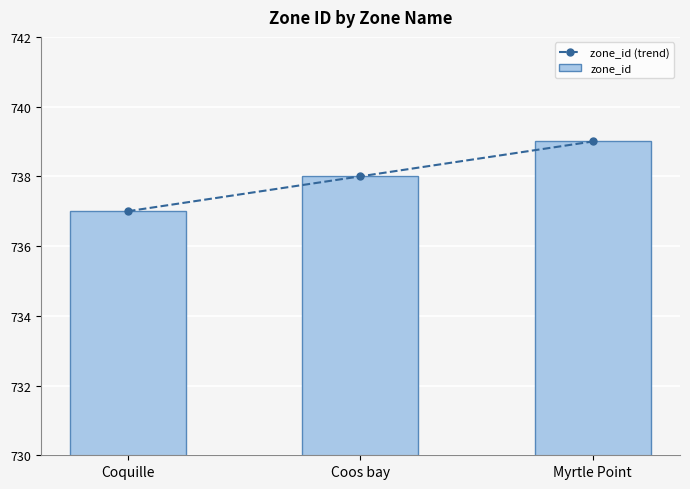

What position from the left is Coquille?

1